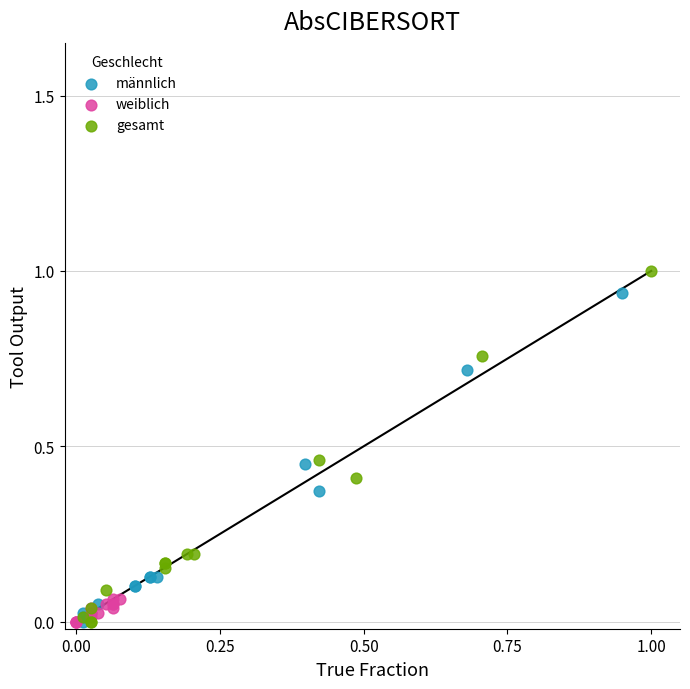

Which series has the widest spread of Y values?

gesamt